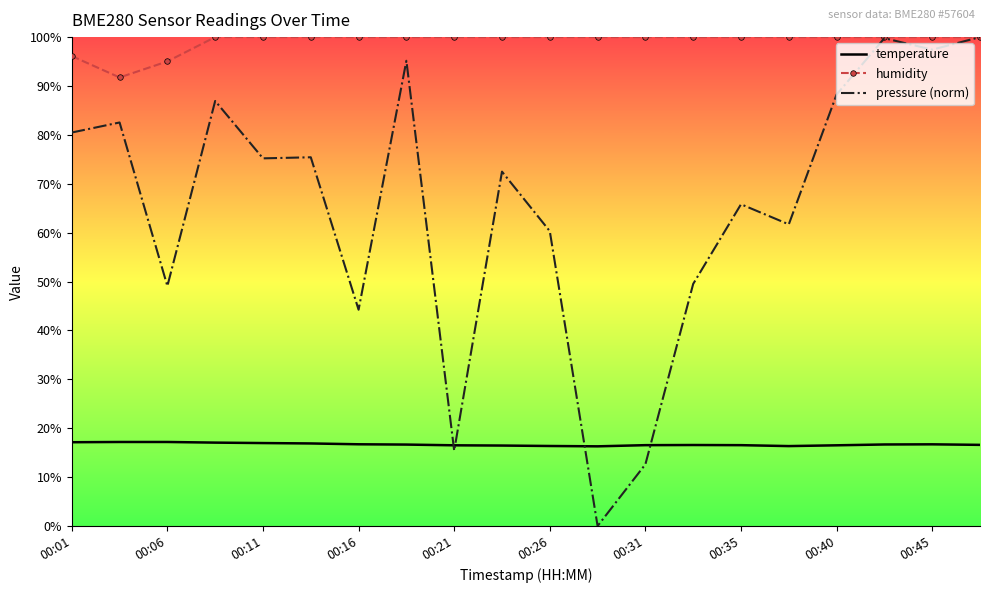

Which series has the widest spread of values?

pressure (norm)